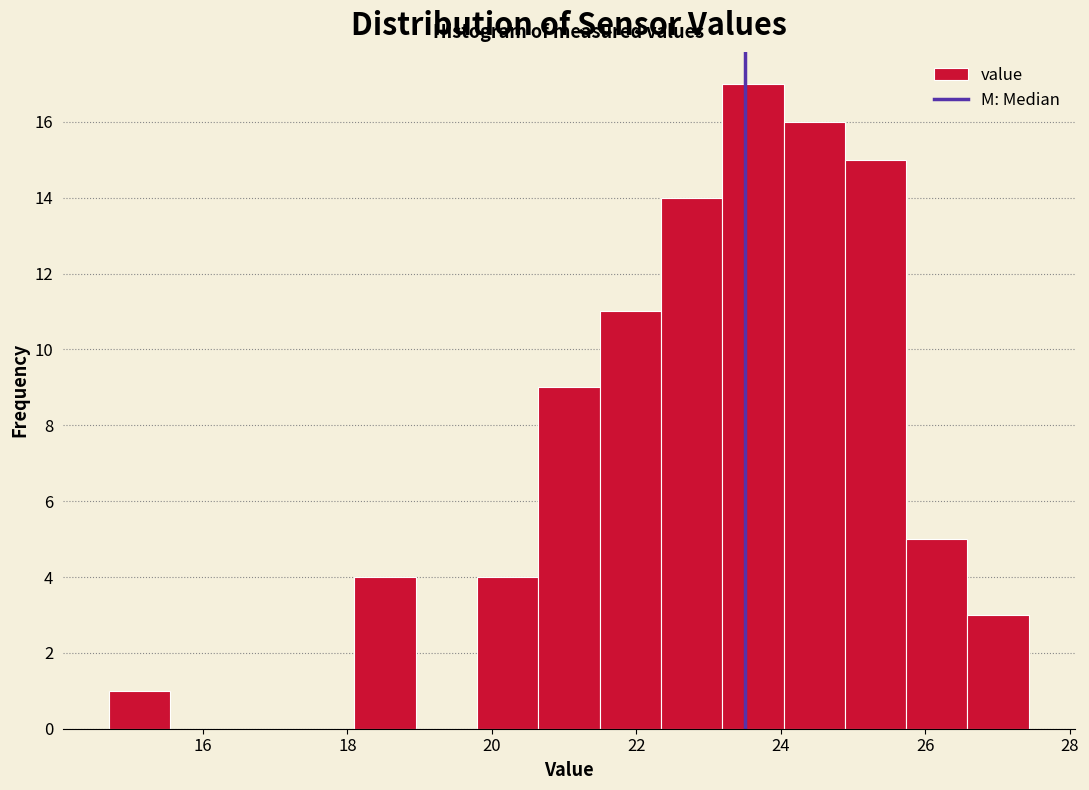

What is the height of the bar covering 20.6 to 21.4 on the x-axis? Neither the bar edges nor the heights are printed on the chart, so give them approximately, as read against the axes.

9